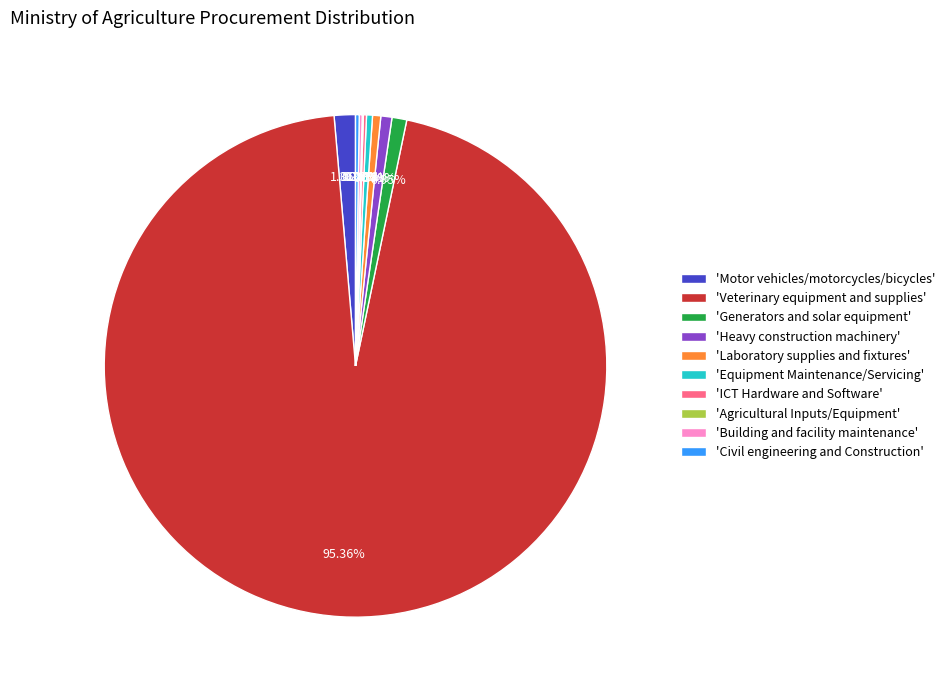

Which category has the biggest portion of the pie?

'Veterinary equipment and supplies'